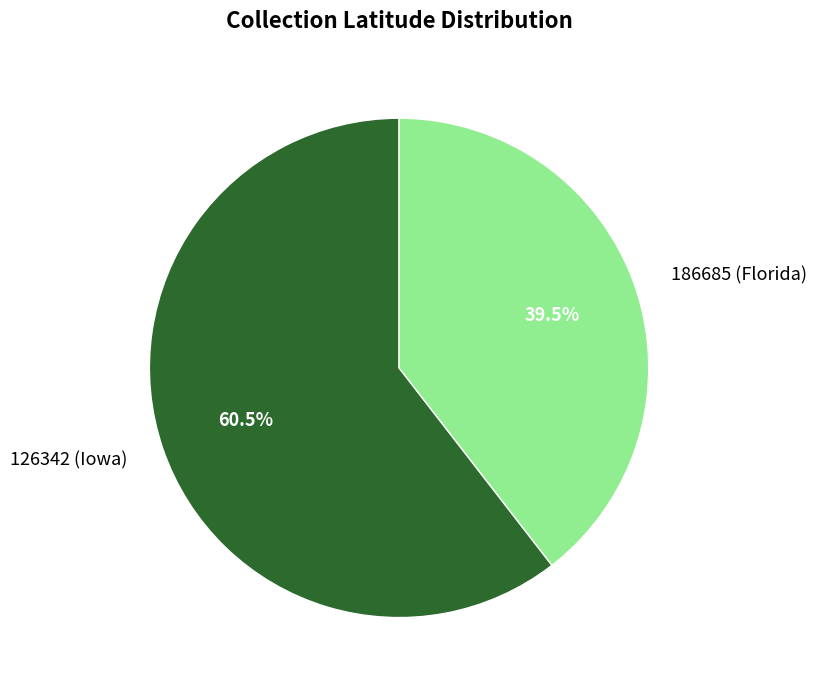

Which slice represents more than half of the pie?

126342 (Iowa)